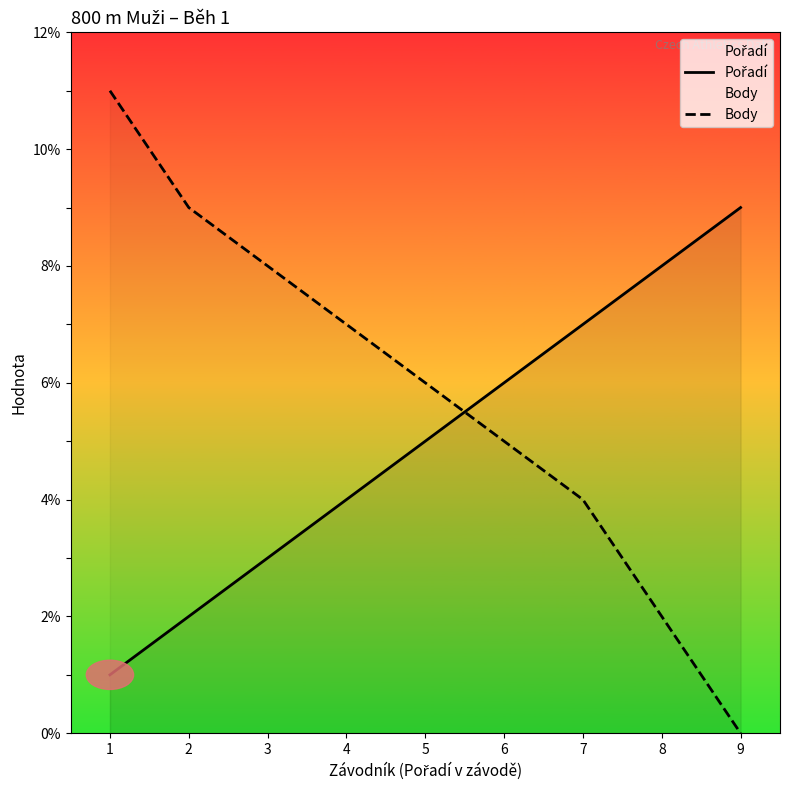

What is the highest value of the Body series?

11